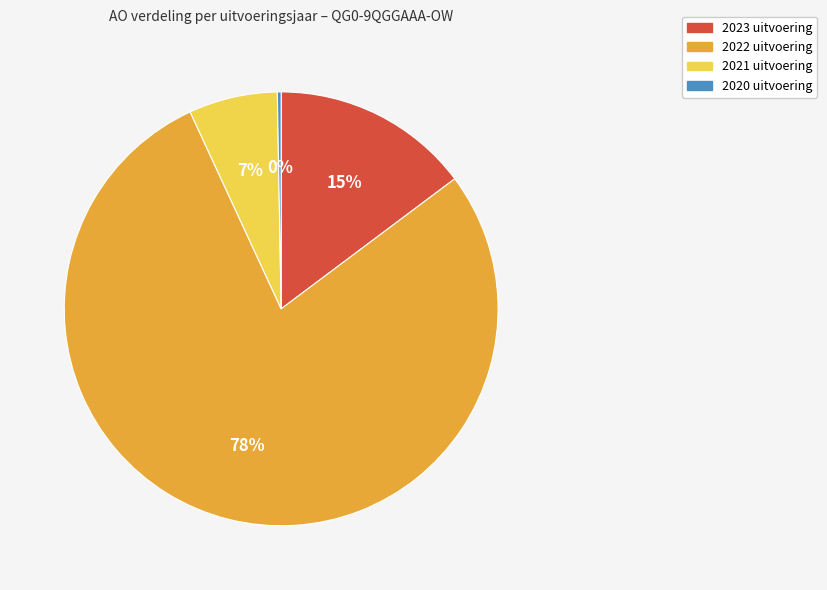

Is it true that 2021 uitvoering is 1% of the pie?

False